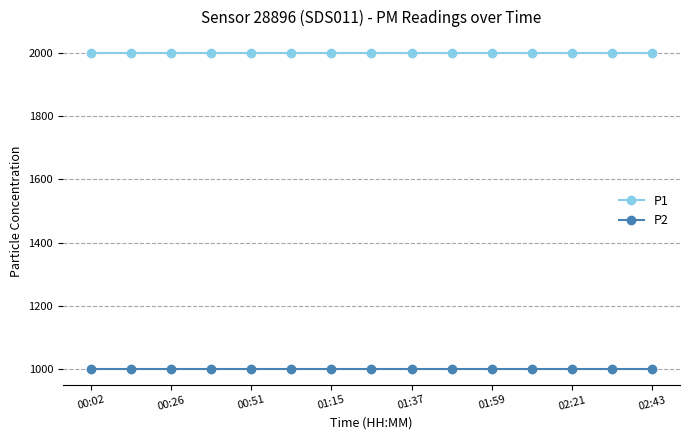

Rank the series by their maximum value, from highest to lowest.

P1, P2